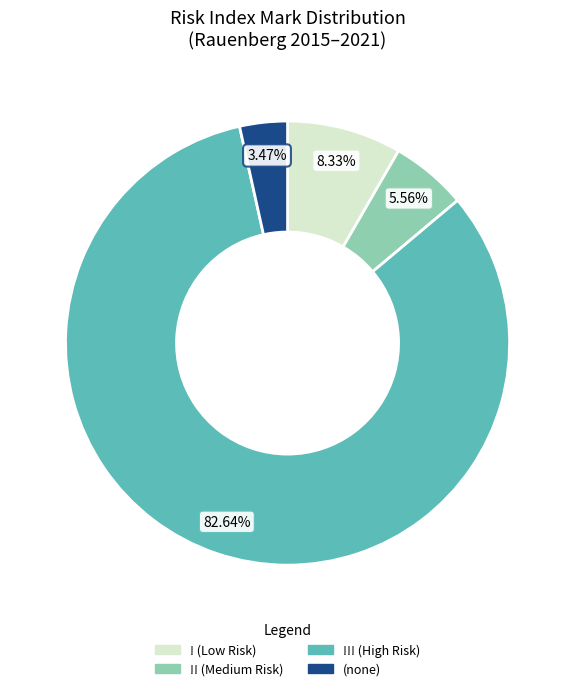

Does any single category account for the majority?

Yes